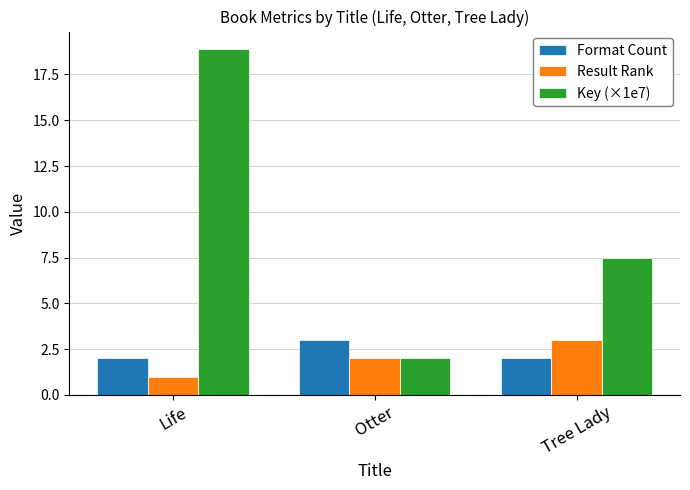

Between Life and Tree Lady, which series saw the biggest shift?

Key (×1e7)